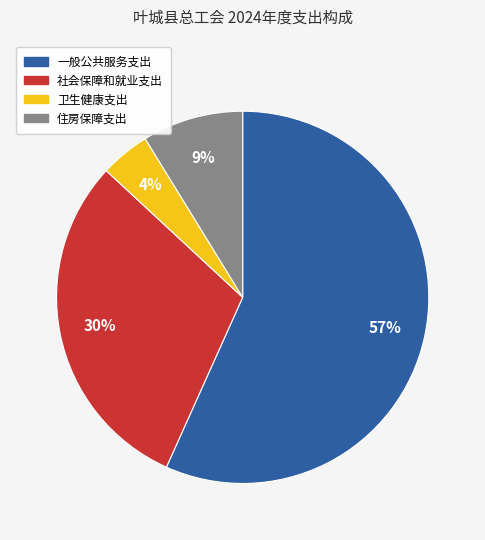

To the nearest percent, what percentage of the pie is 住房保障支出?

9%